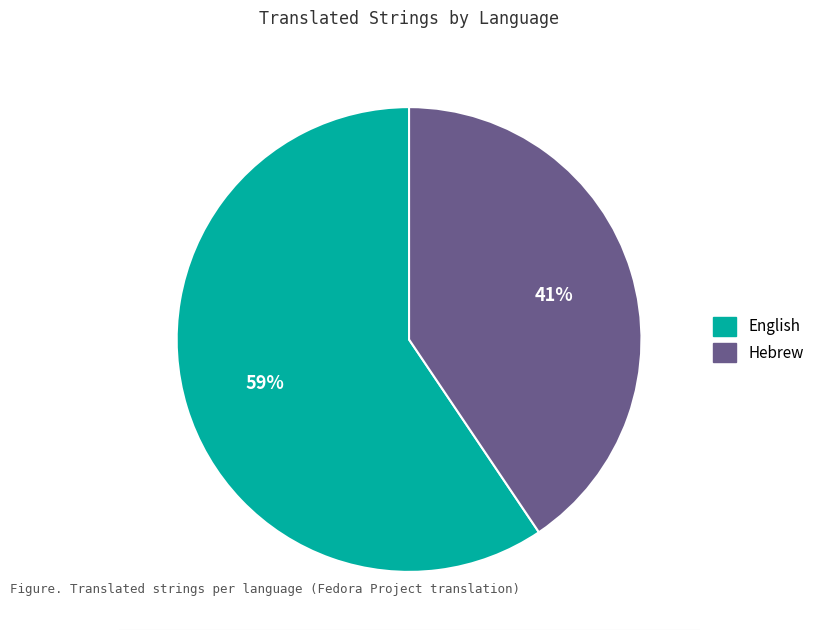

To the nearest percent, what is the combined percentage of English and Hebrew?

100%